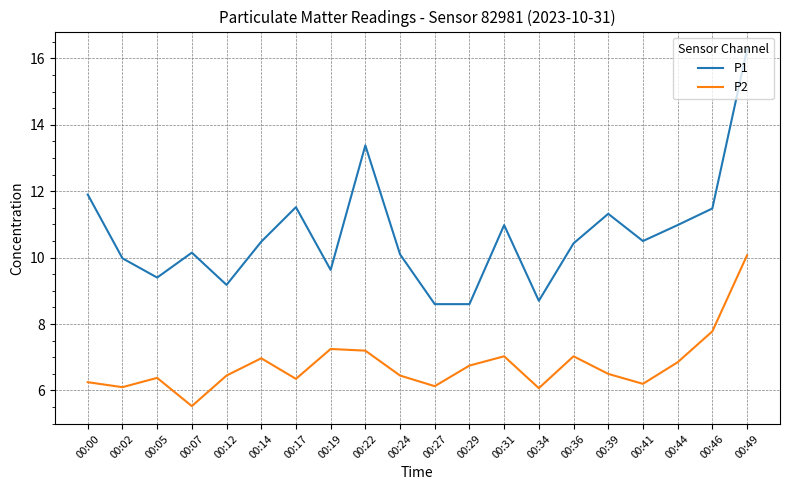

At which category is the sum across all series the highest?

00:49